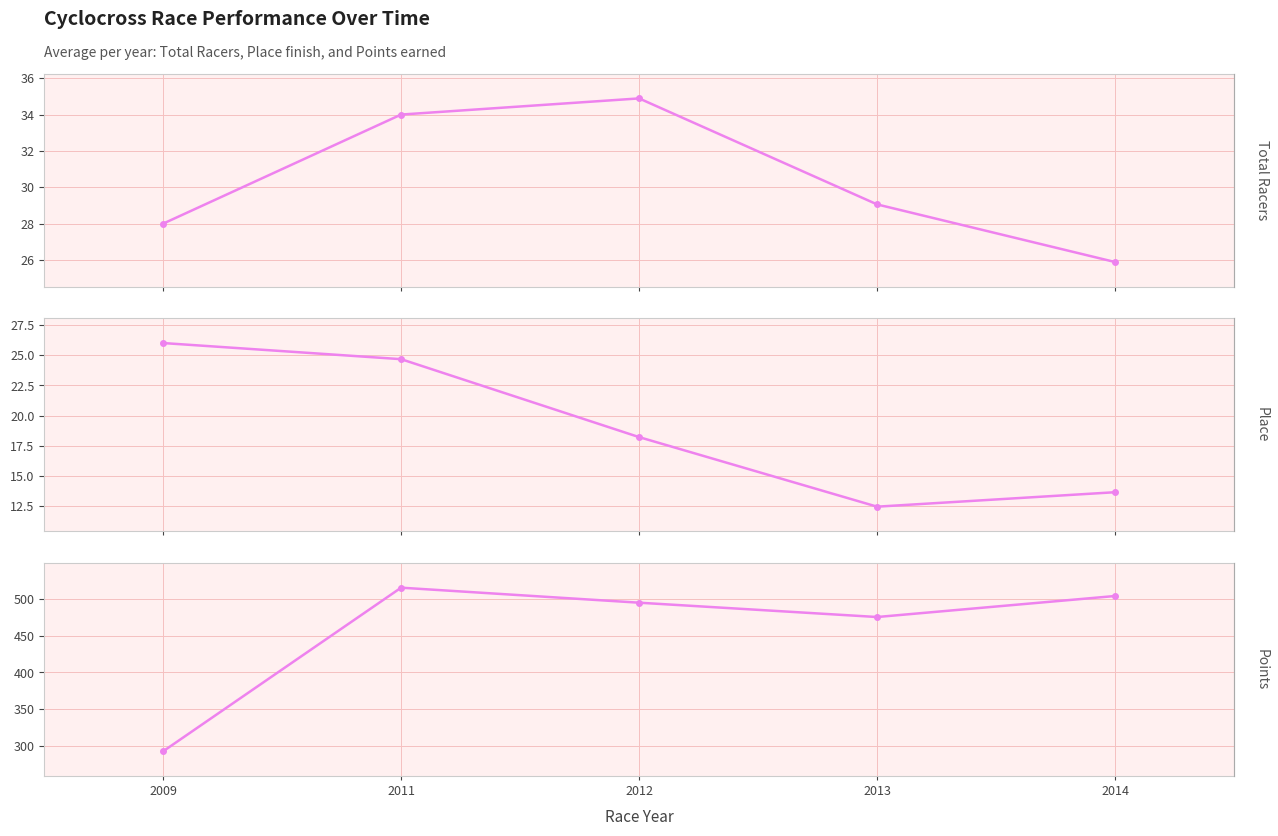

True or false: Points and Total Racers cross at least once.

False